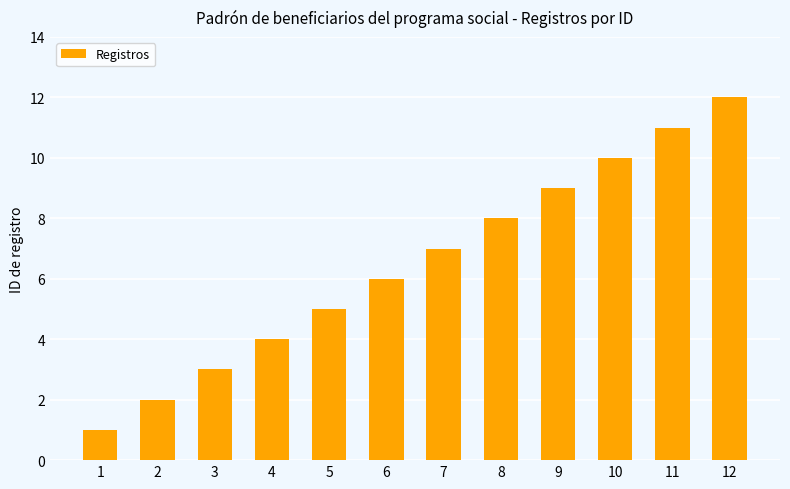

At which category does the chart reach its minimum across all series?

1